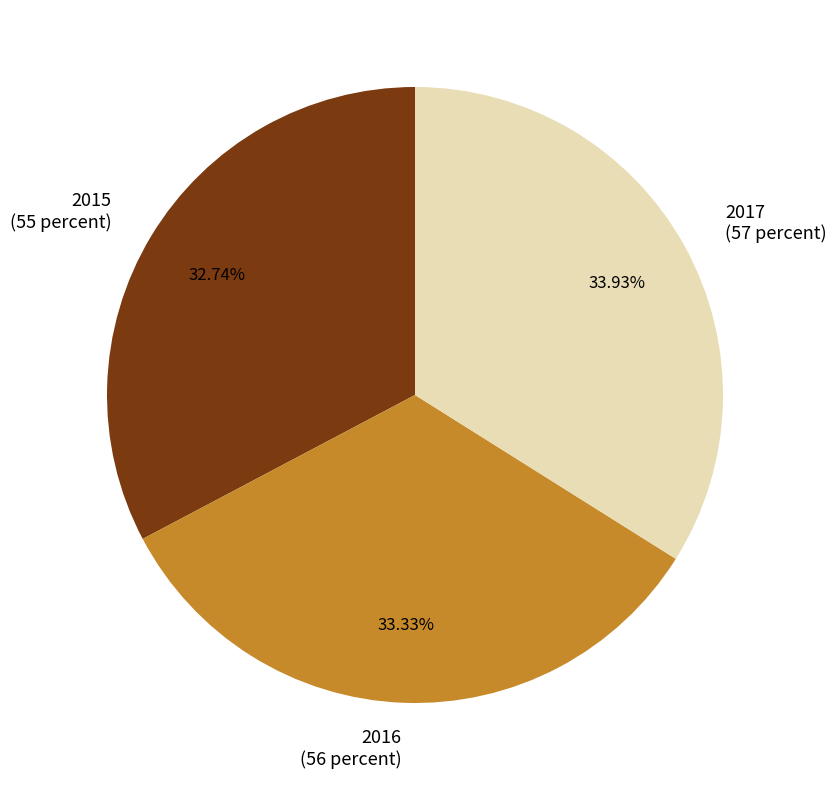

How many slices are in this pie chart?

3